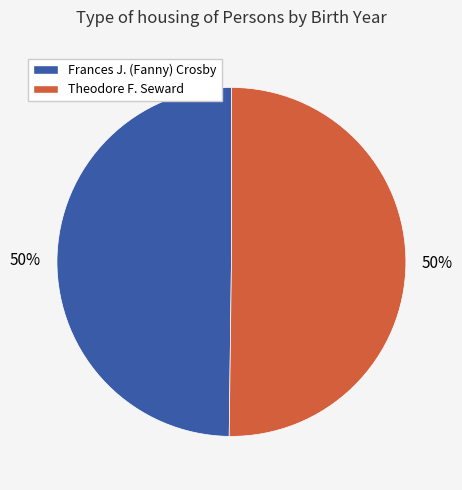

Is it true that Theodore F. Seward is 37% of the pie?

False